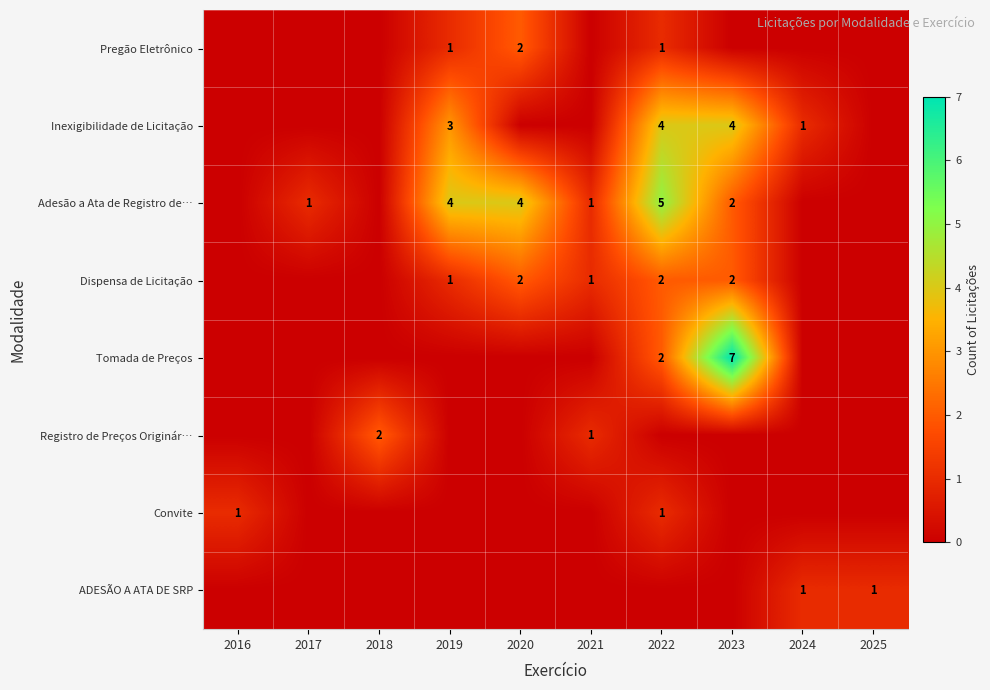

What is the difference between the highest and lowest values at 2016?

1